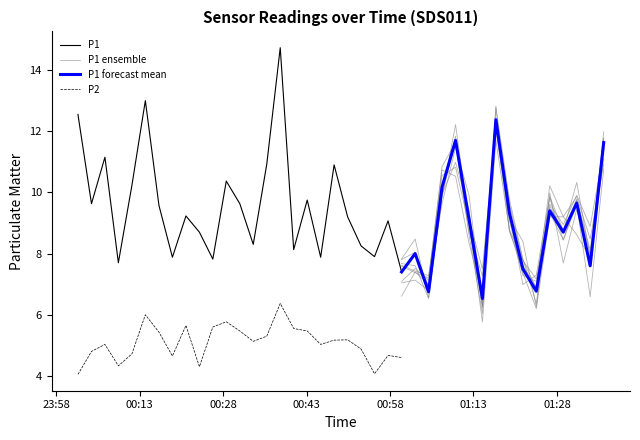

Which series has the largest total across all categories?

P1